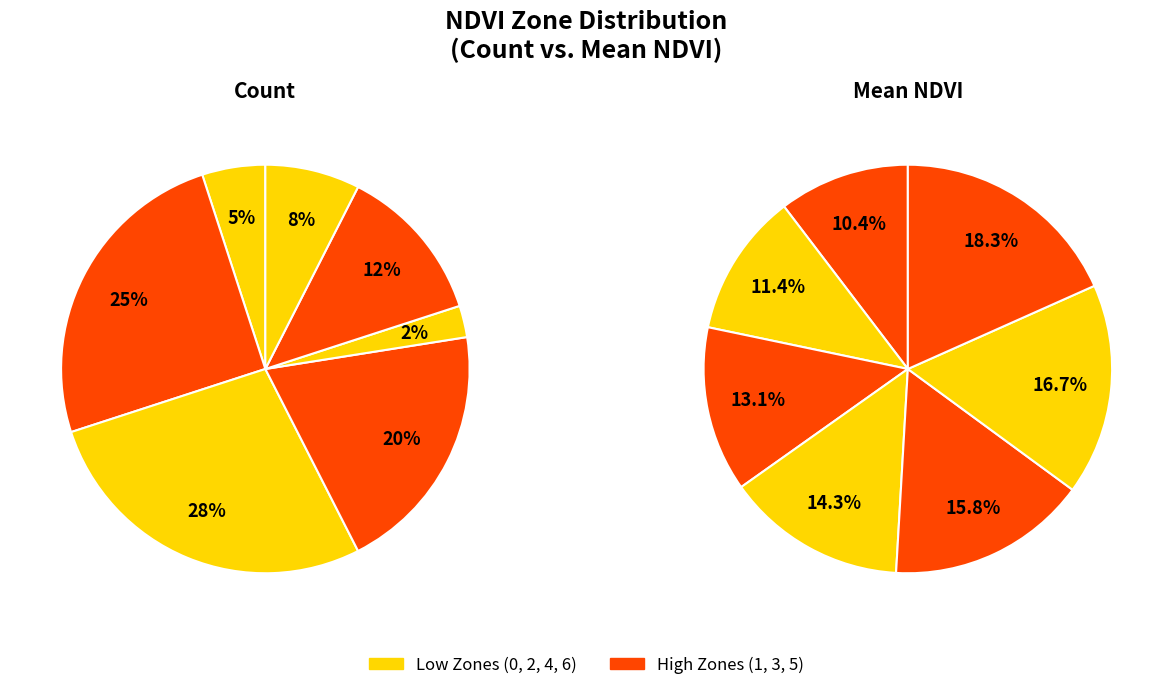

Is there any slice that represents more than half of the pie?

No